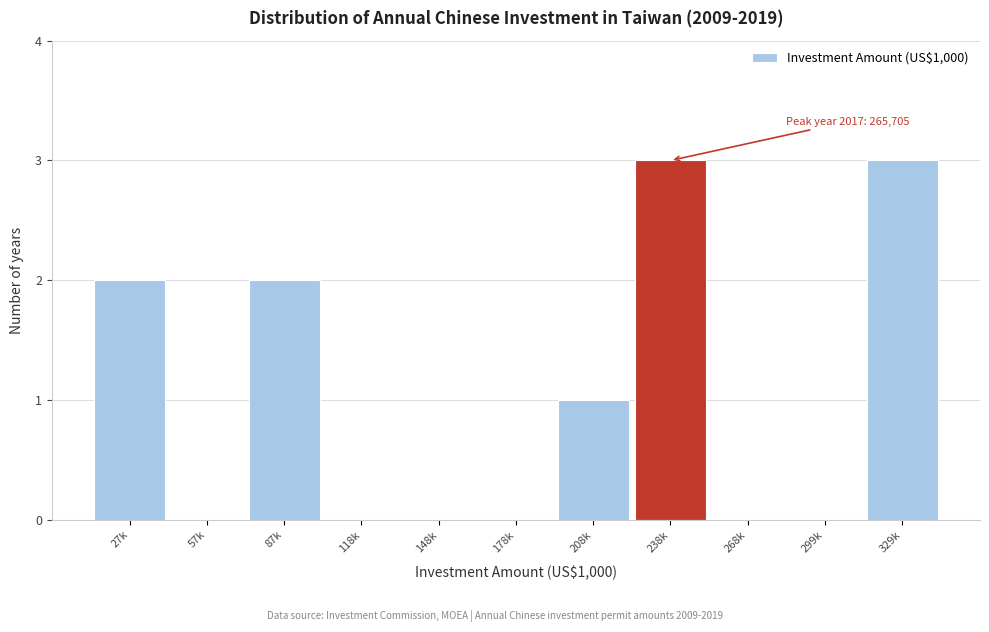

Reading left to right, extract all data points from this chart.

27k=2	57k=0	87k=2	118k=0	148k=0	178k=0	208k=1	238k=3	268k=0	299k=0	329k=3